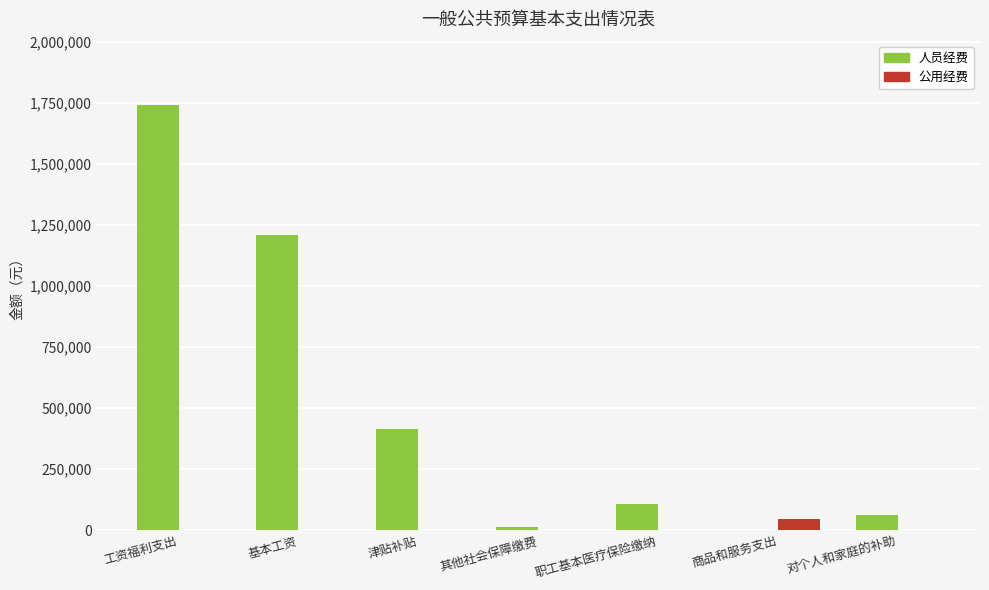

What is the sum of all 公用经费 values?

44056.5